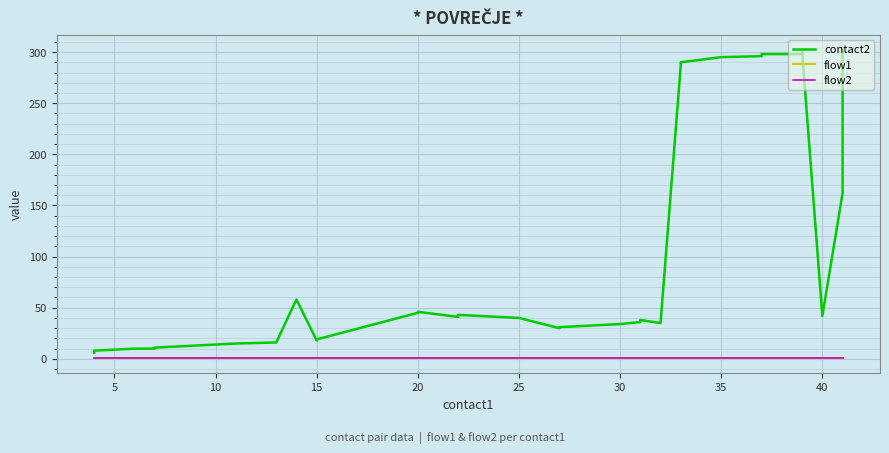

List the series in order of their peak value, highest first.

contact2, flow1, flow2